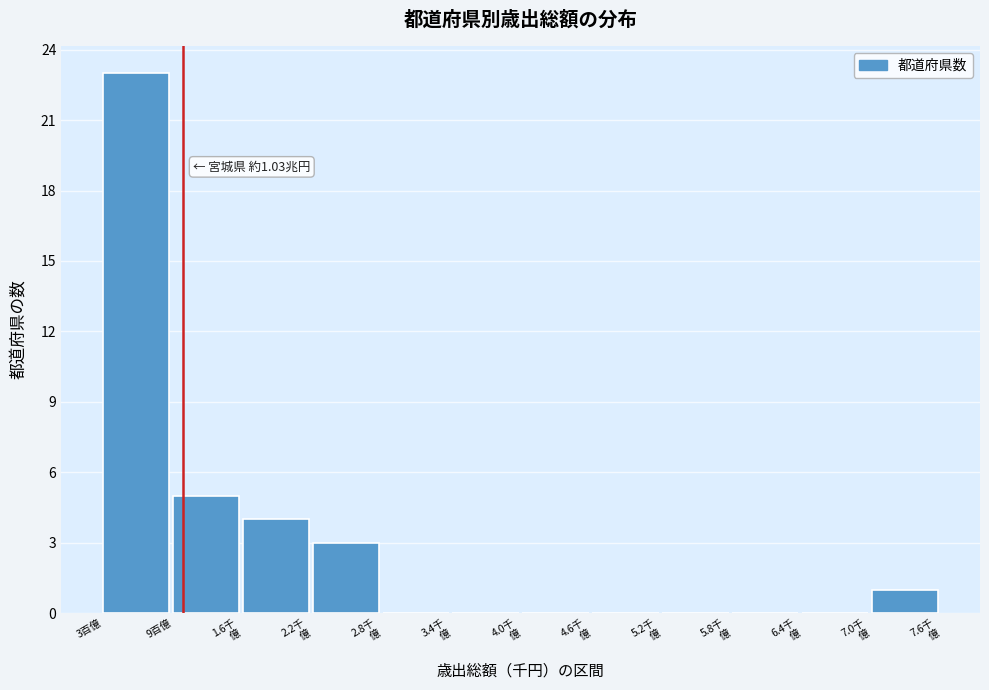

Which category has the highest value across all series?

3百億